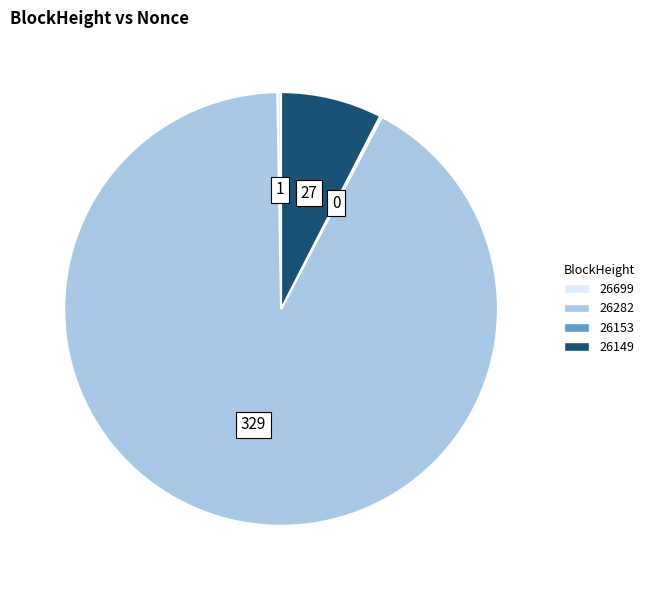

True or false: 26149 accounts for 8% of the total.

True